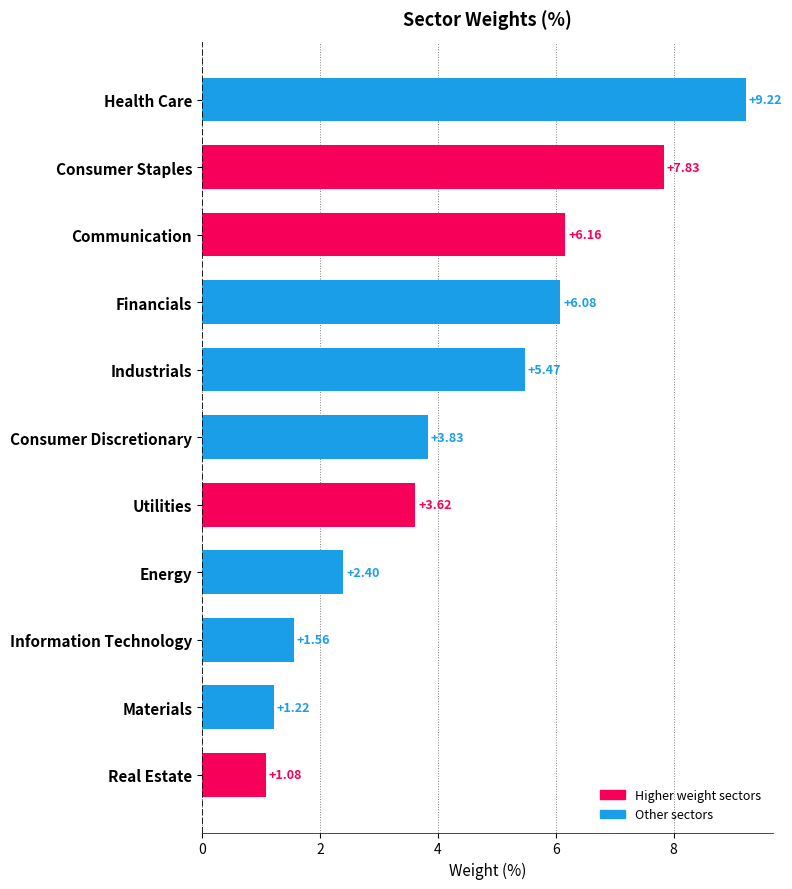

What is the change in value from Utilities to Health Care?

+5.6